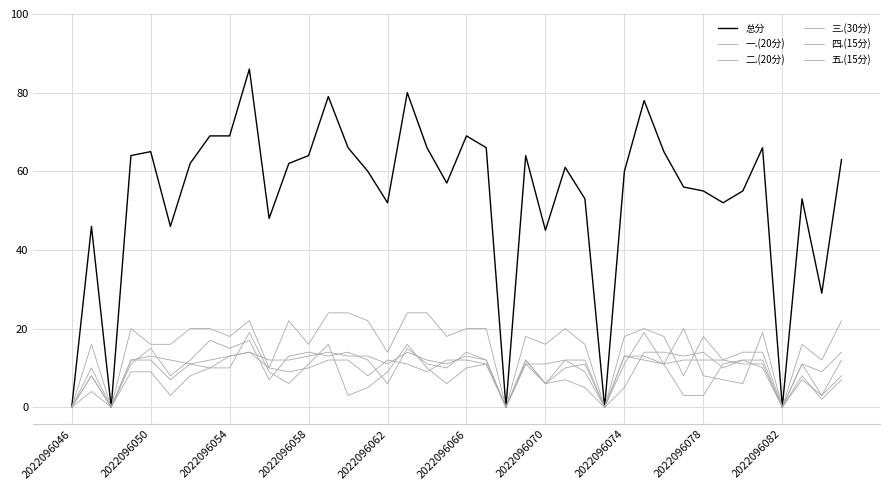

Does the chart have visible grid lines?

Yes